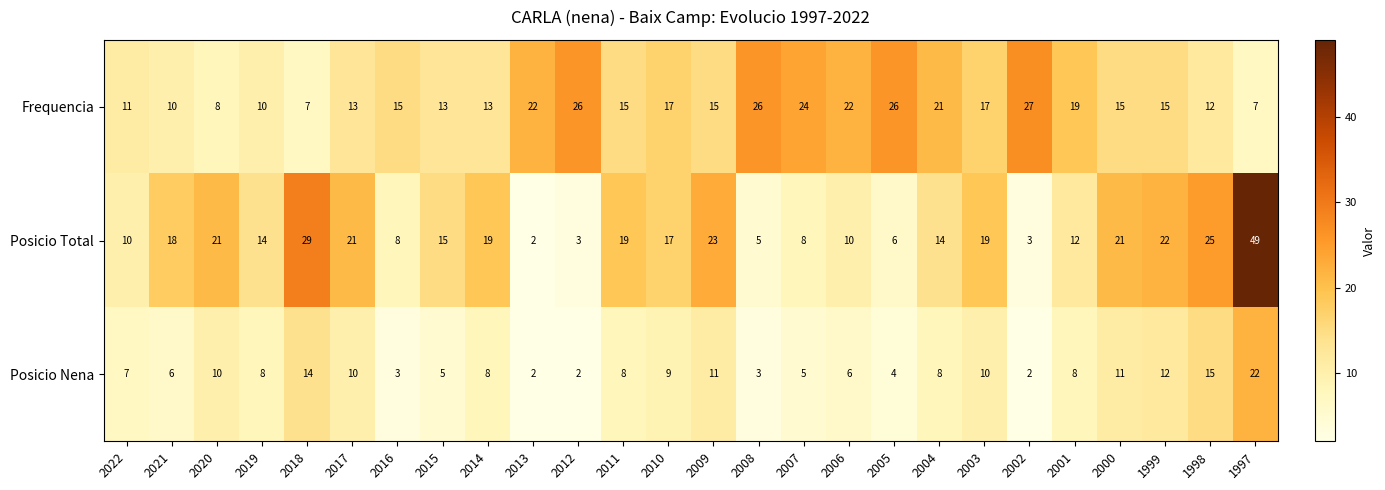

What value does the Posicio Nena series have at 2001, to the nearest 10?

10